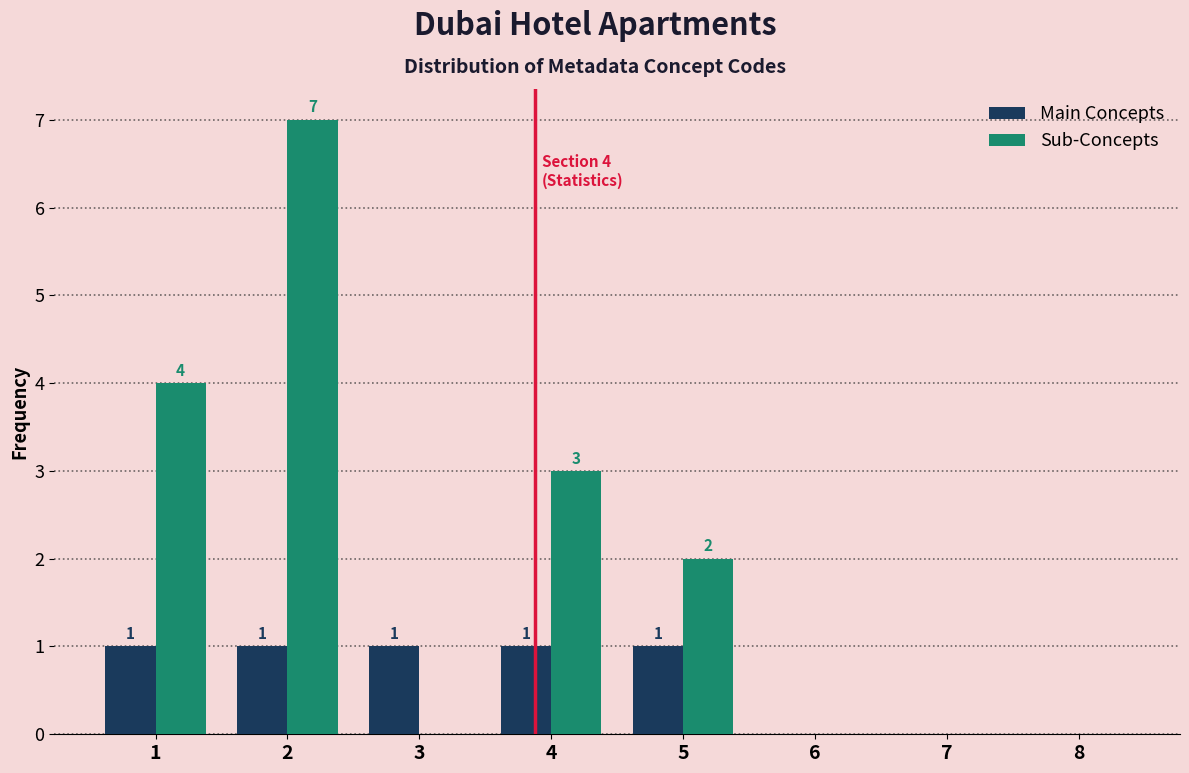

Reading right to left, extract all data points from this chart.

Main Concepts: 8=0	7=0	6=0	5=1	4=1	3=1	2=1	1=1
Sub-Concepts: 8=0	7=0	6=0	5=2	4=3	3=0	2=7	1=4